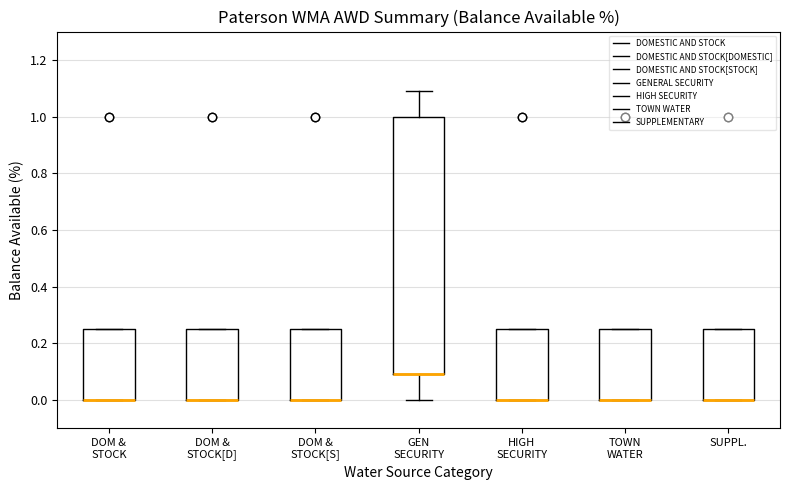

Comparing the boxes themselves (not the whiskers), which one is the tallest?

GEN SECURITY